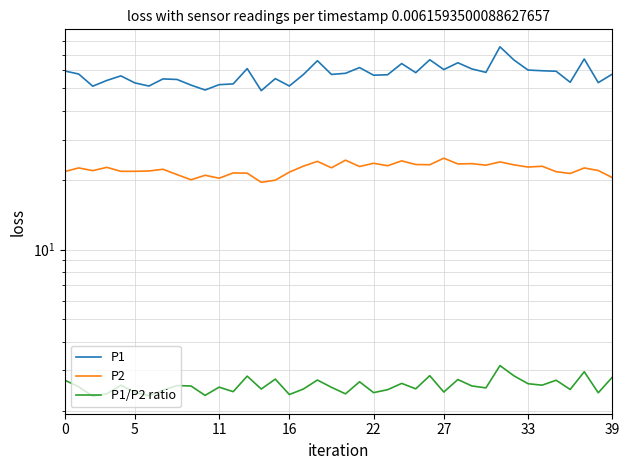

How many data points in P2 are above 22?

23